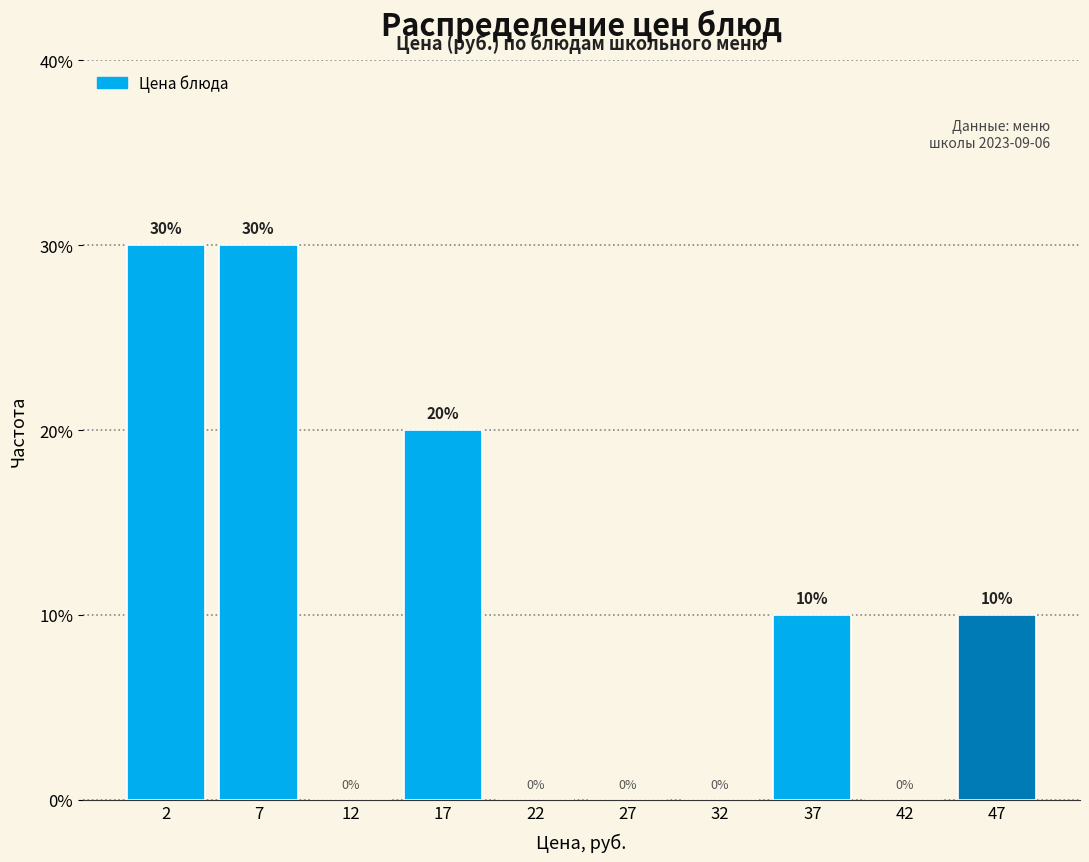

Reading left to right, list every bar in this chart as the range it spans on the x-axis followed by its height.

0 to 5: 30
5 to 10: 30
10 to 15: 0
15 to 20: 20
20 to 25: 0
25 to 30: 0
30 to 35: 0
35 to 40: 10
40 to 45: 0
45 to 50: 10